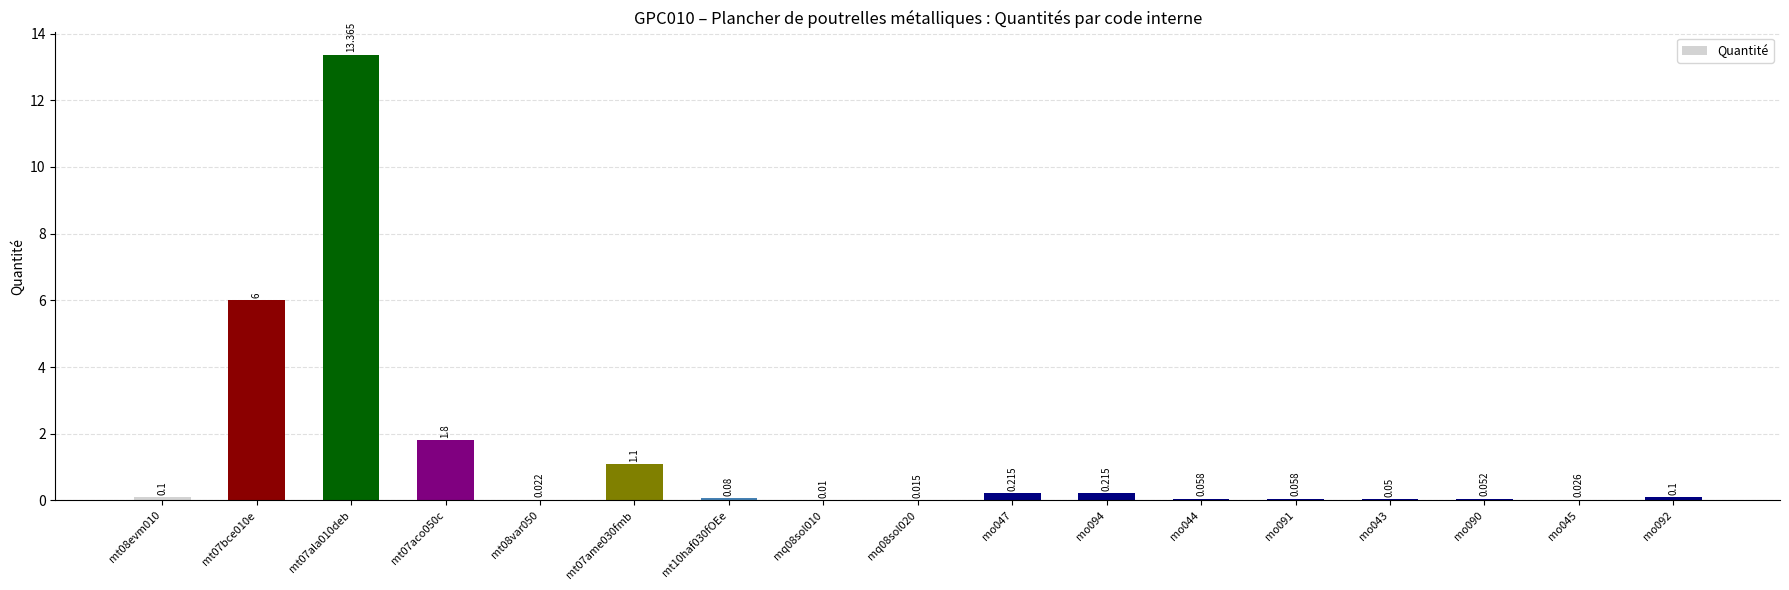

Reading left to right, extract all data points from this chart.

mt08evm010=0.1	mt07bce010e=6.0	mt07ala010deb=13.4	mt07aco050c=1.8	mt08var050=0.0	mt07ame030fmb=1.1	mt10haf030fOEe=0.1	mq08sol010=0.0	mq08sol020=0.0	mo047=0.2	mo094=0.2	mo044=0.1	mo091=0.1	mo043=0.1	mo090=0.1	mo045=0.0	mo092=0.1